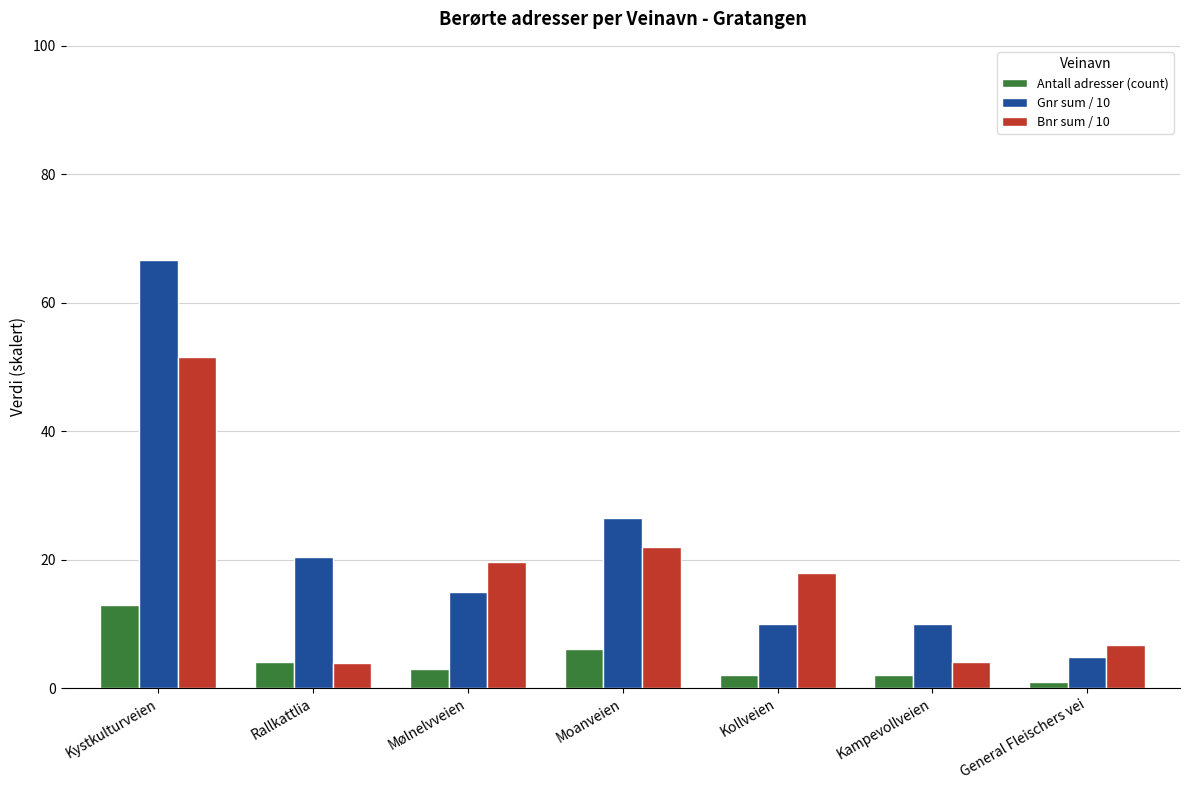

The value of Gnr sum / 10 at General Fleischers vei is 4.9. True or false?

True